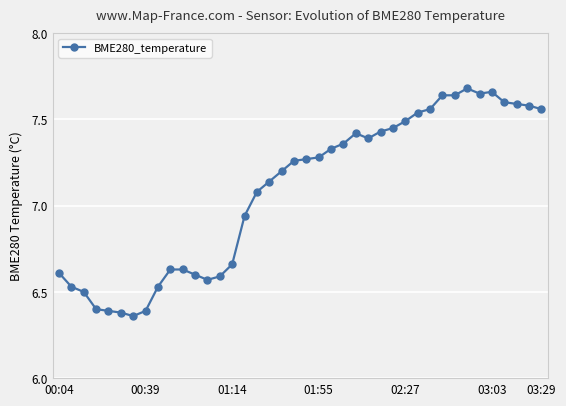

True or false: there are more than 0 points higher than both neighbors.

True